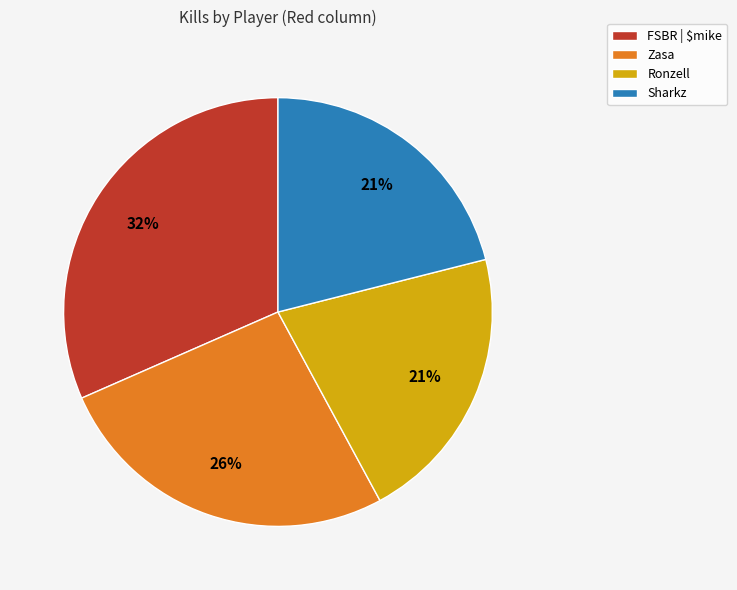

How many segments does this pie chart have?

4